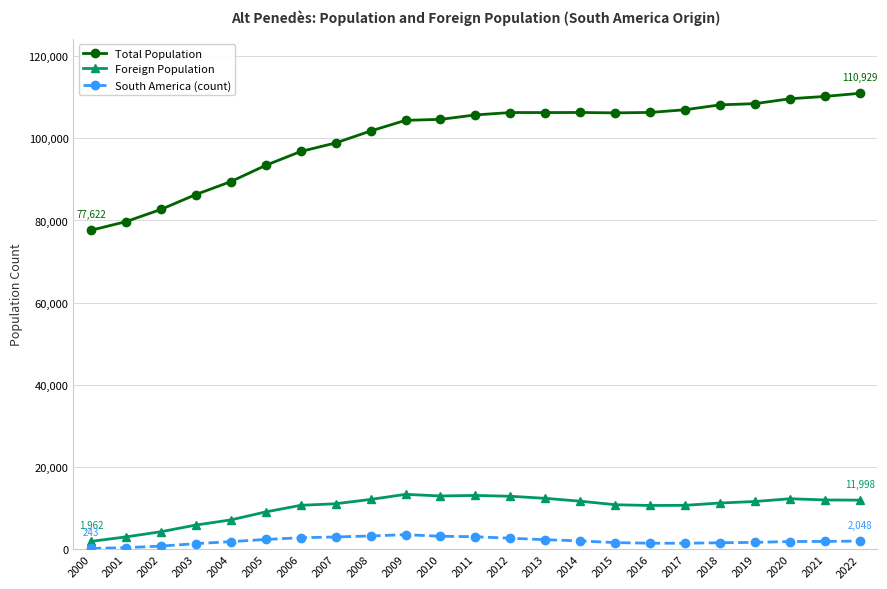

What is the sum of the Foreign Population values at 2016 and 2011?

23839